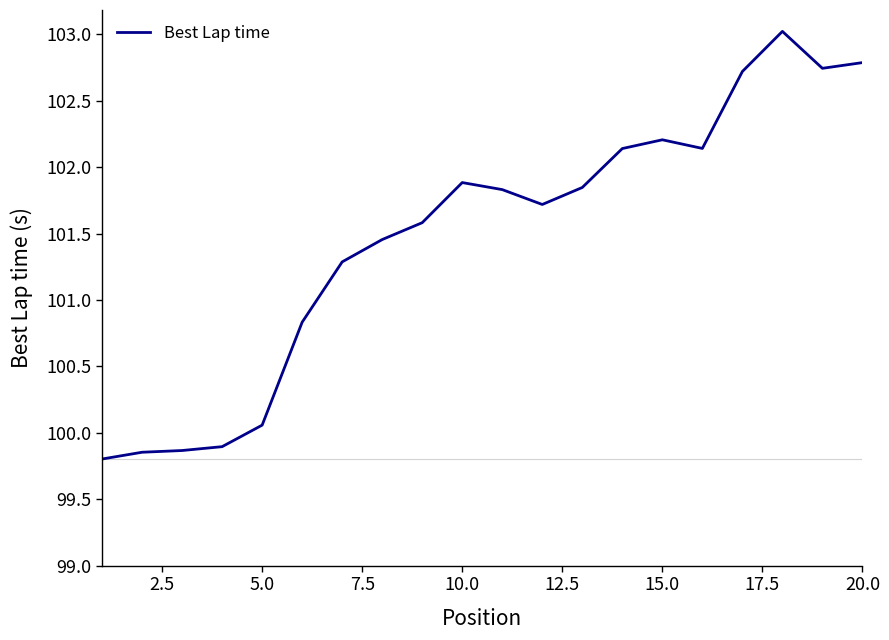

What is the maximum value shown in the chart?

103.0